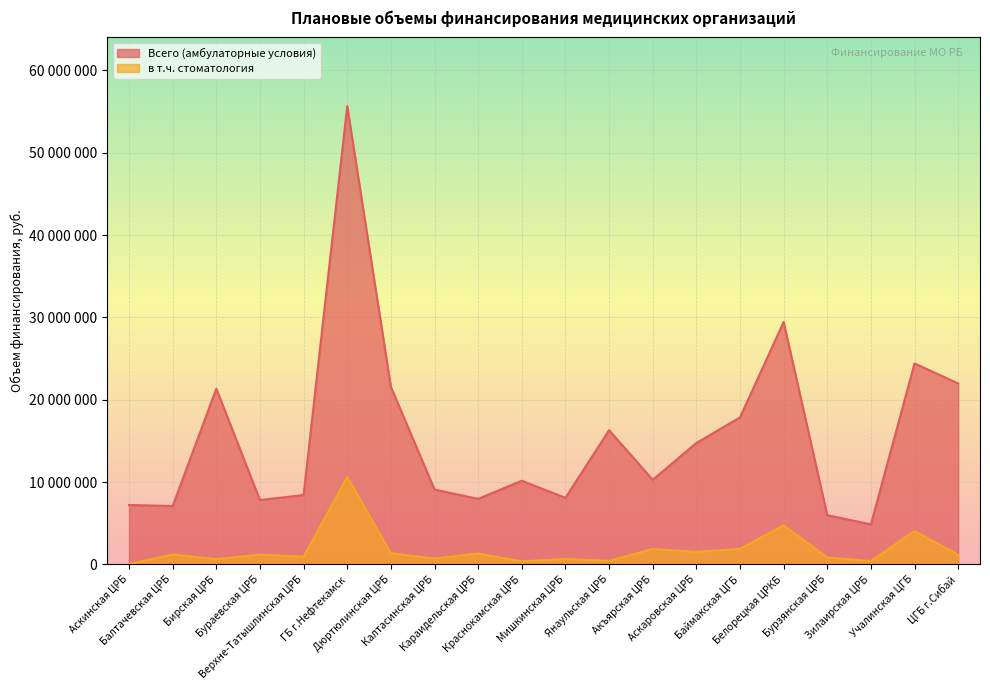

List the labels in order of в т.ч. стоматология value, smallest first.

Аскинская ЦРБ, Краснокамская ЦРБ, Зилаирская ЦРБ, Янаульская ЦРБ, Бирская ЦРБ, Мишкинская ЦРБ, Калтасинская ЦРБ, Бурзянская ЦРБ, Верхне-Татышлинская ЦРБ, ЦГБ г.Сибай, Бураевская ЦРБ, Балтачевская ЦРБ, Караидельская ЦРБ, Дюртюлинская ЦРБ, Аскаровская ЦРБ, Акъярская ЦРБ, Баймакская ЦГБ, Учалинская ЦГБ, Белорецкая ЦРКБ, ГБ г.Нефтекамск